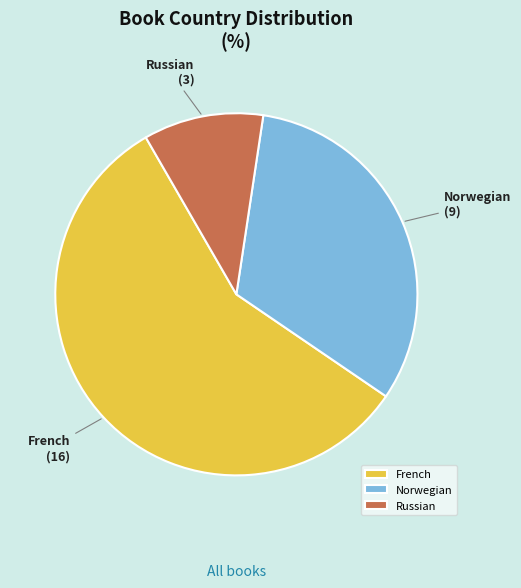

How many segments does this pie chart have?

3